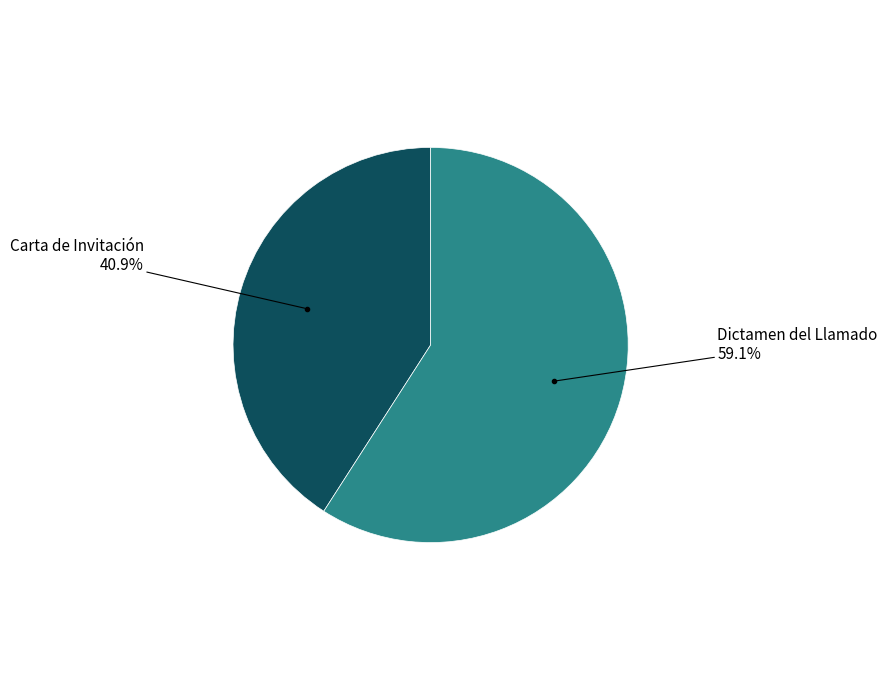

Is there a majority slice in this chart?

Yes